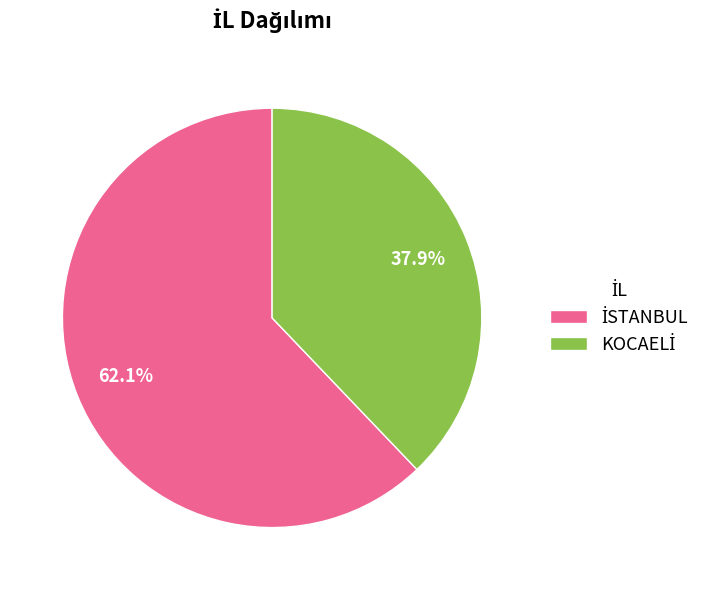

Is there any slice that represents more than half of the pie?

Yes